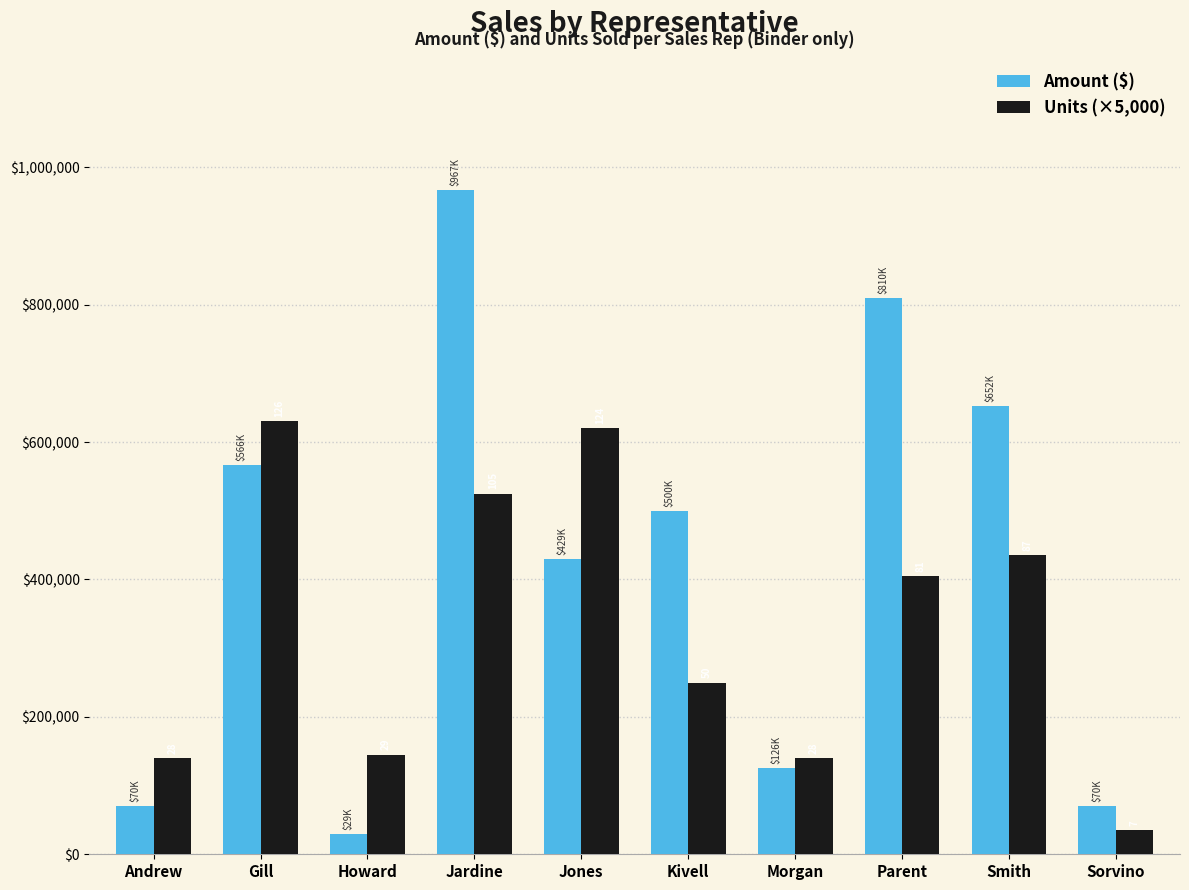

Rank the series by their maximum value, from lowest to highest.

Units (×5,000), Amount ($)